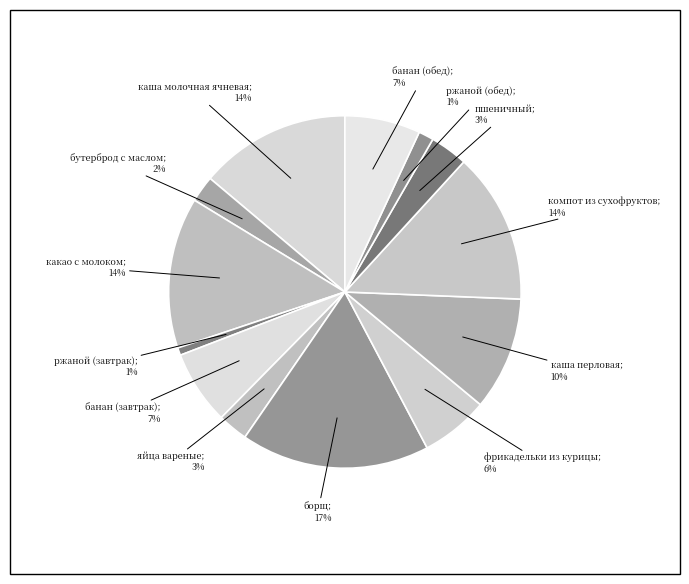

Count the number of slices in the pie.

13